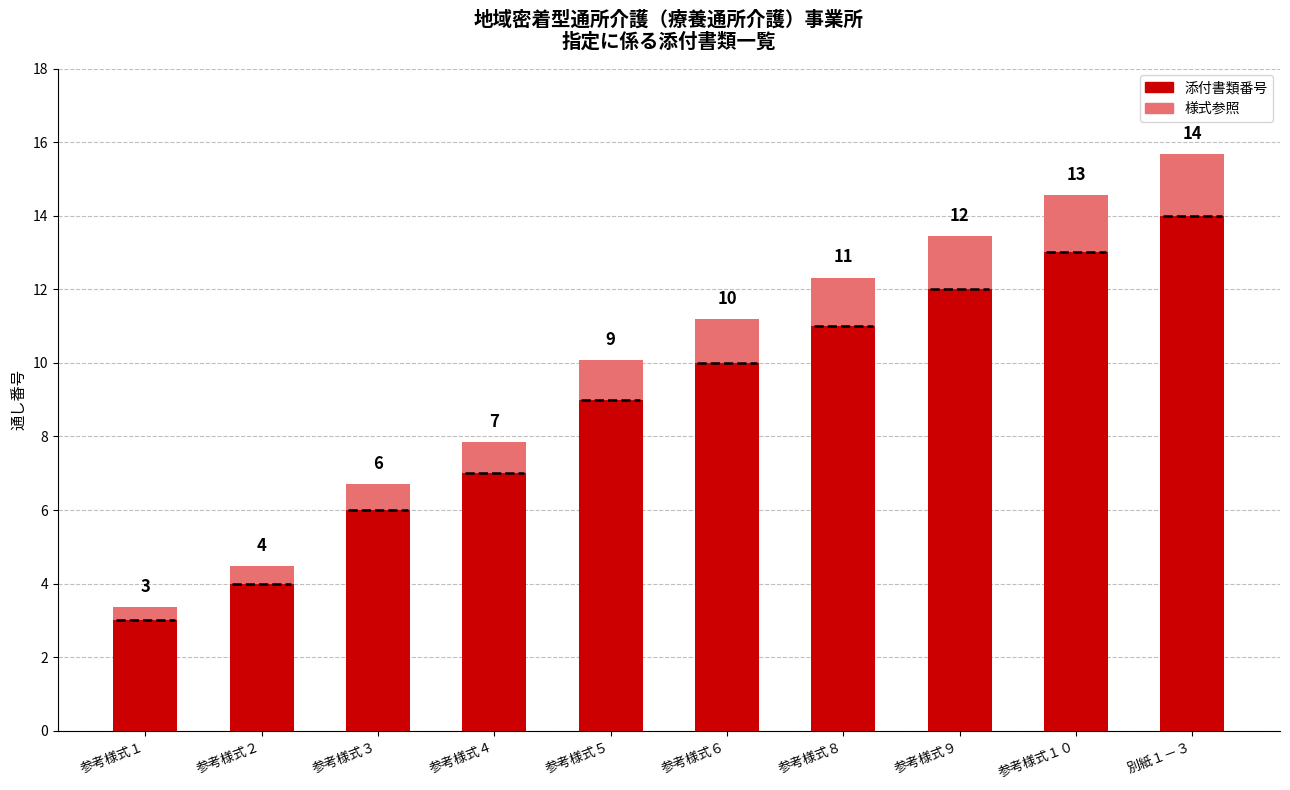

The 添付書類番号 series shows 1.3 at 参考様式３. True or false?

False